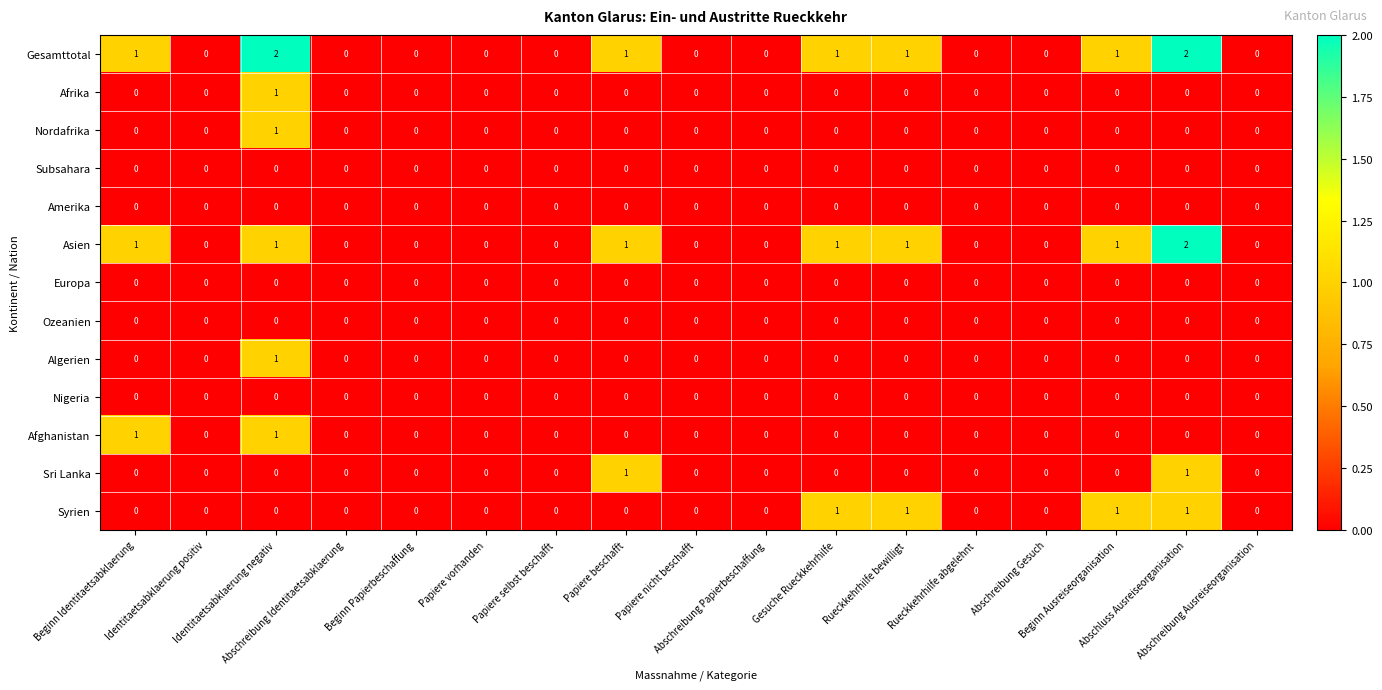

Which series has the largest total across all categories?

Gesamttotal